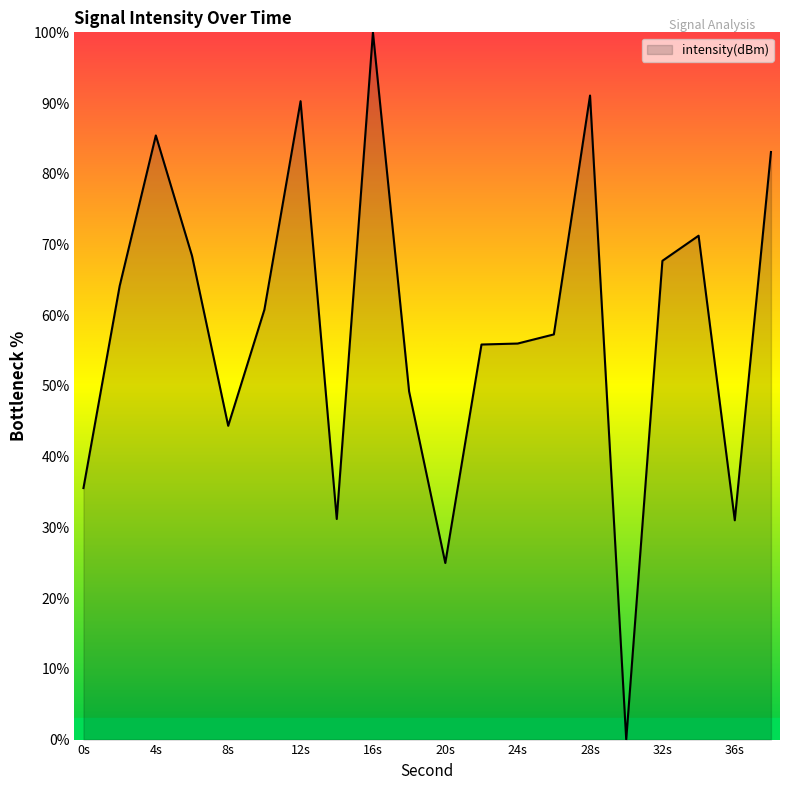

What is the maximum value shown in the chart?

100.0